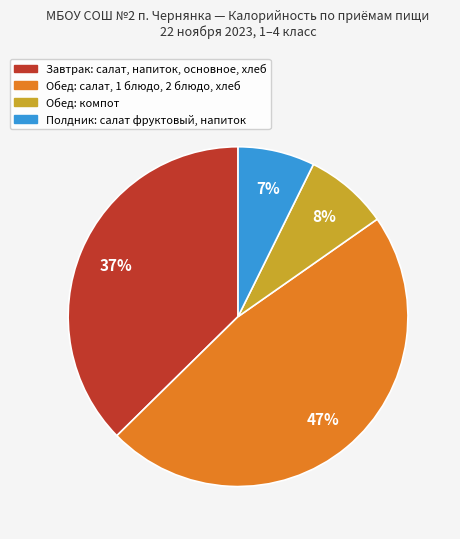

To the nearest percent, what is the difference between the largest and smallest slice percentages?

40%